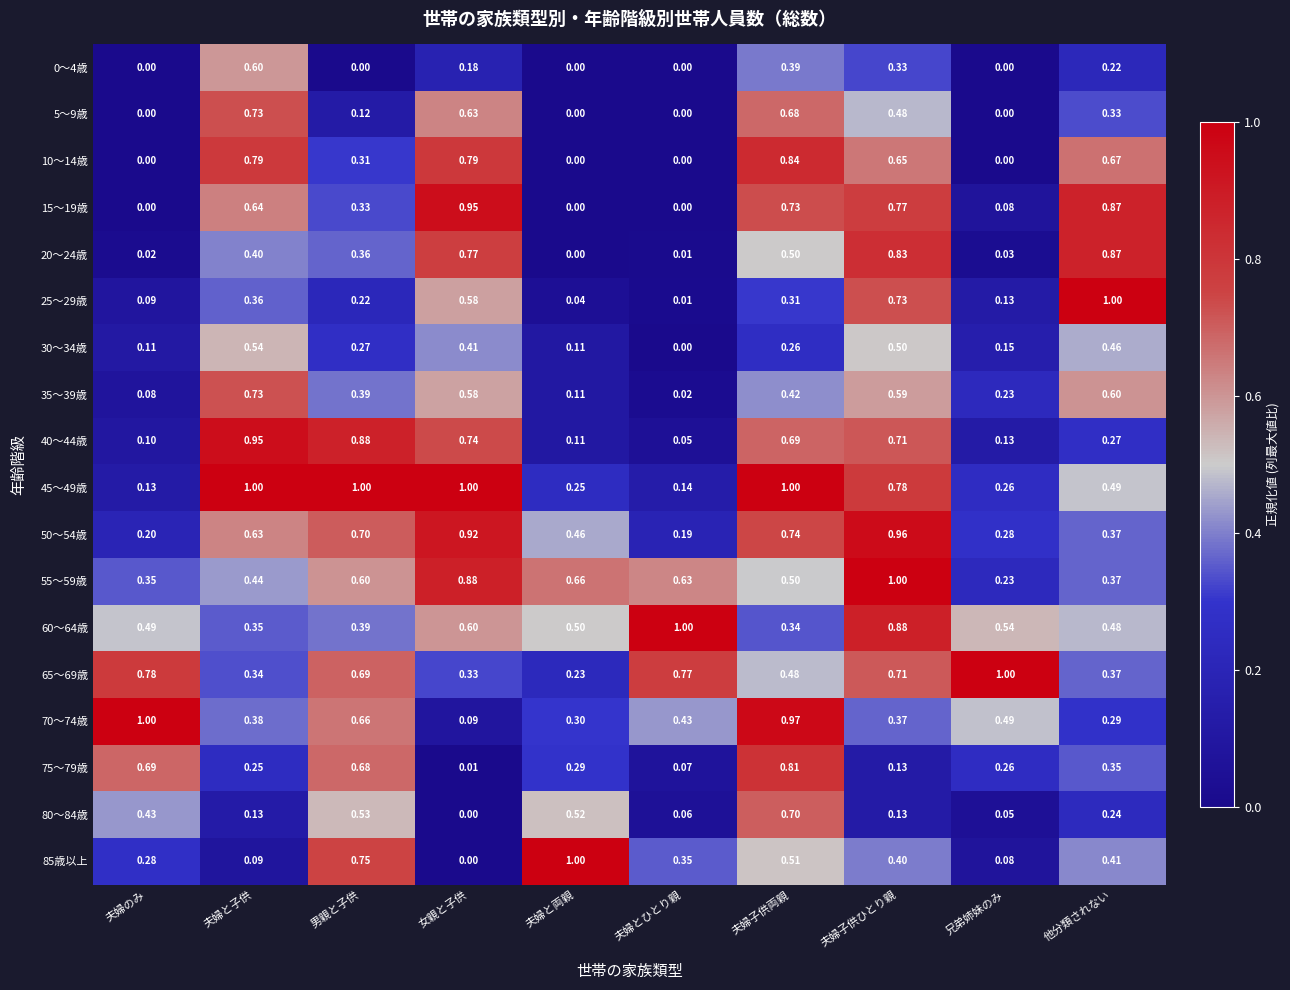

At how many categories does at least one series exceed 0?

10